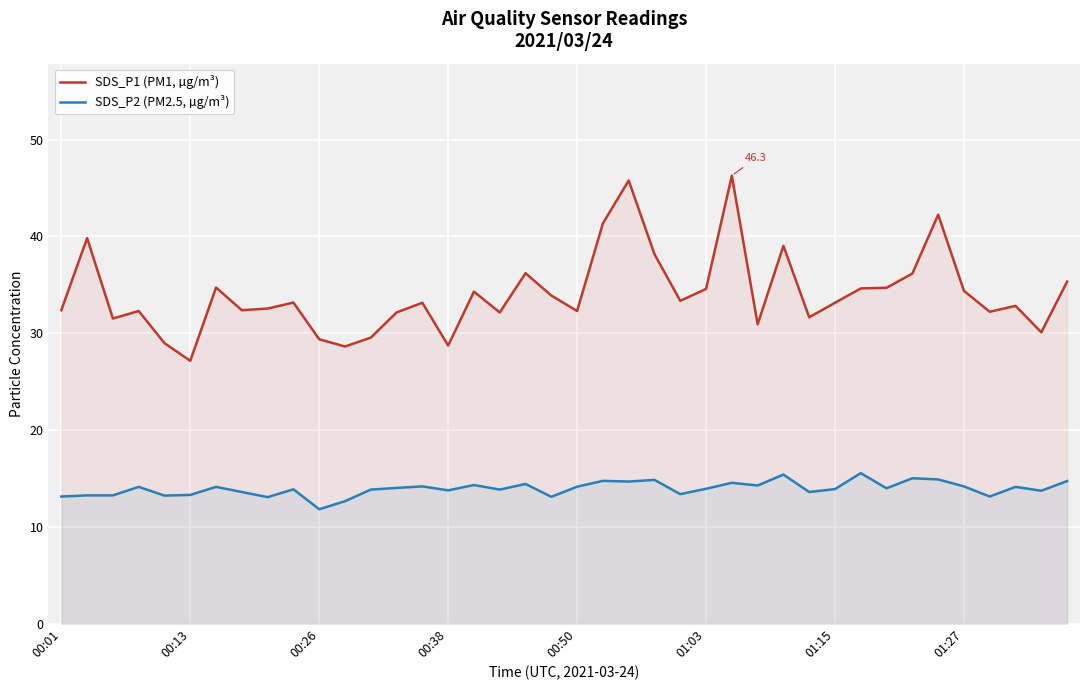

At which category does the chart reach its minimum across all series?

00:26